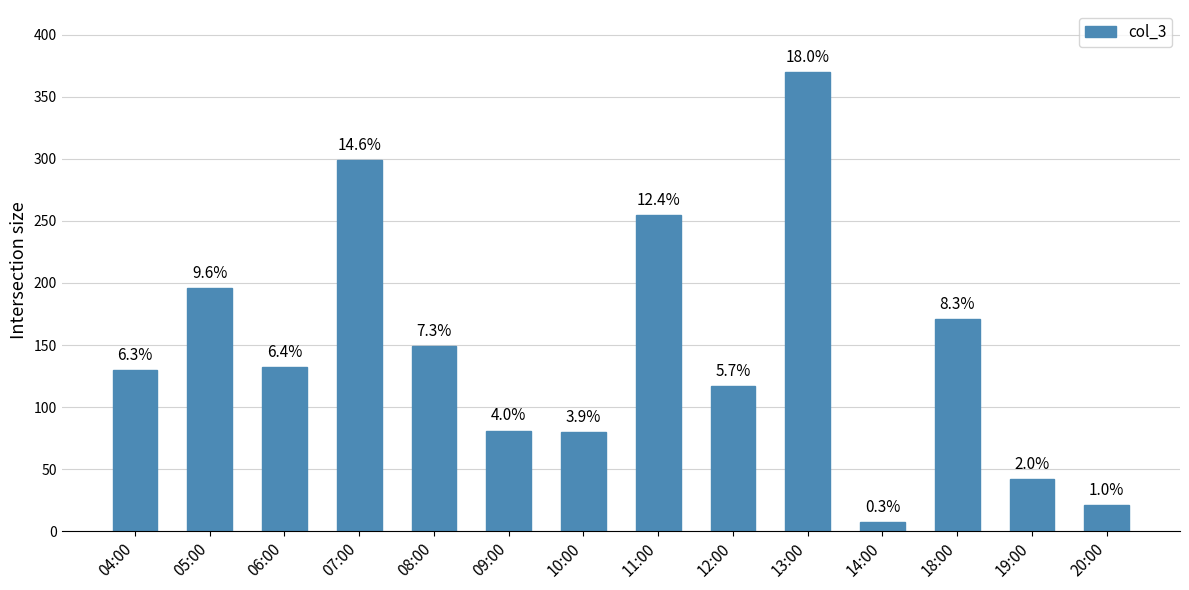

How many bars are there in total?

14